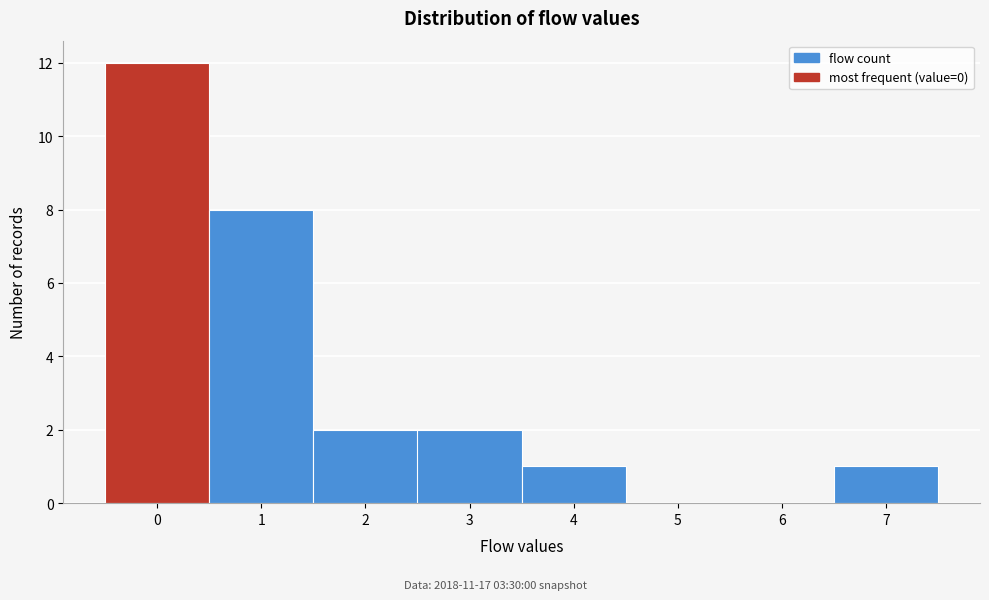

Over which range of the x-axis is the bar tallest?

-0.5 to 0.5